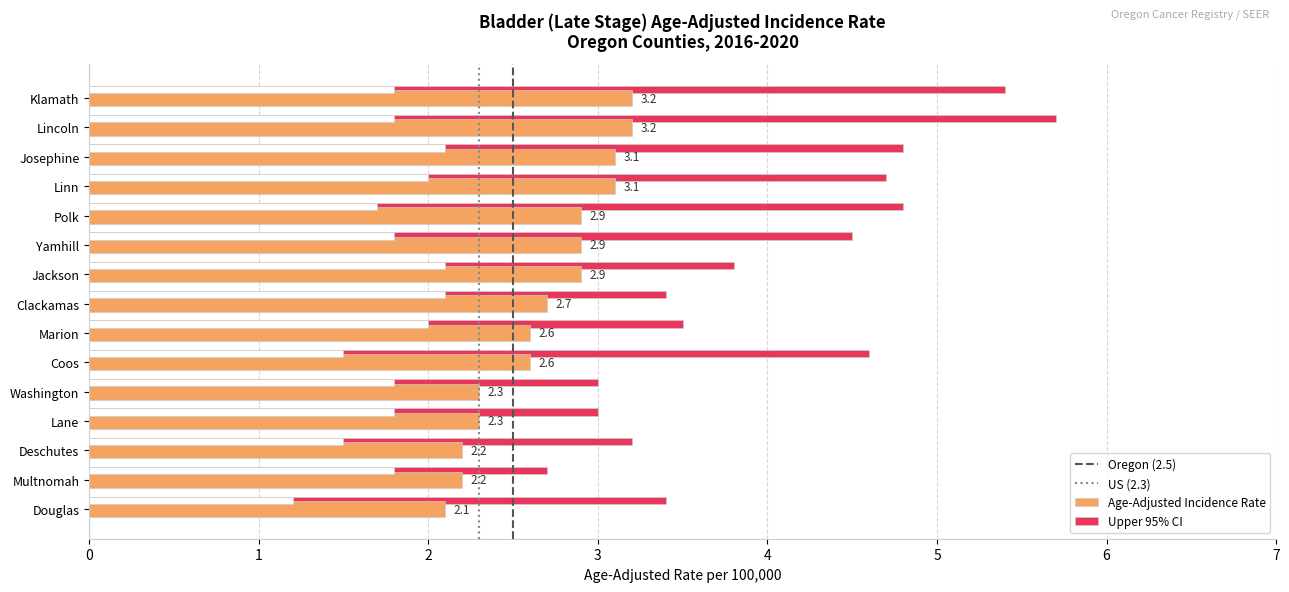

At how many categories does at least one series exceed 5?

2